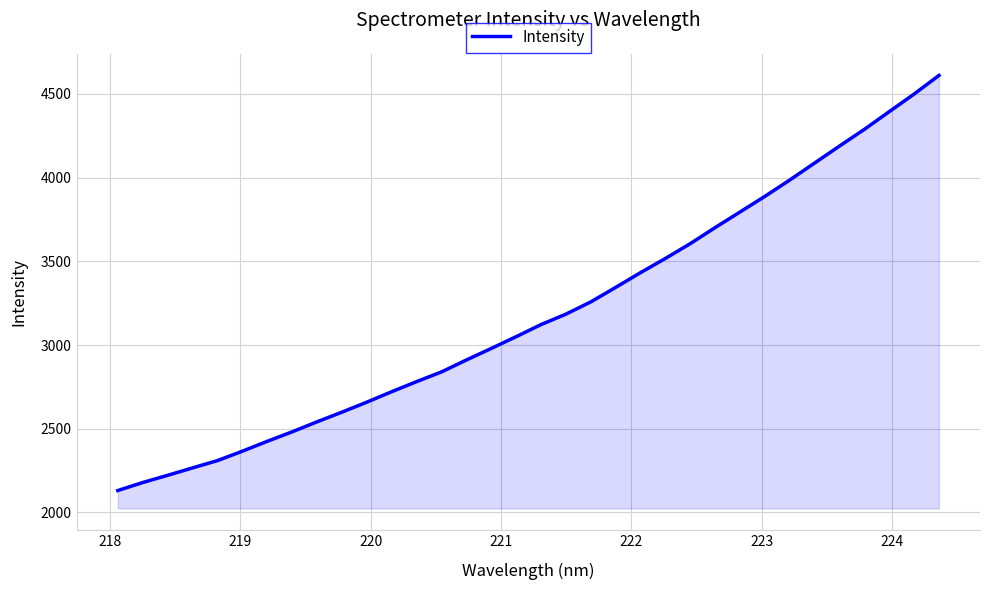

What is the difference between the maximum and minimum values?

2478.7